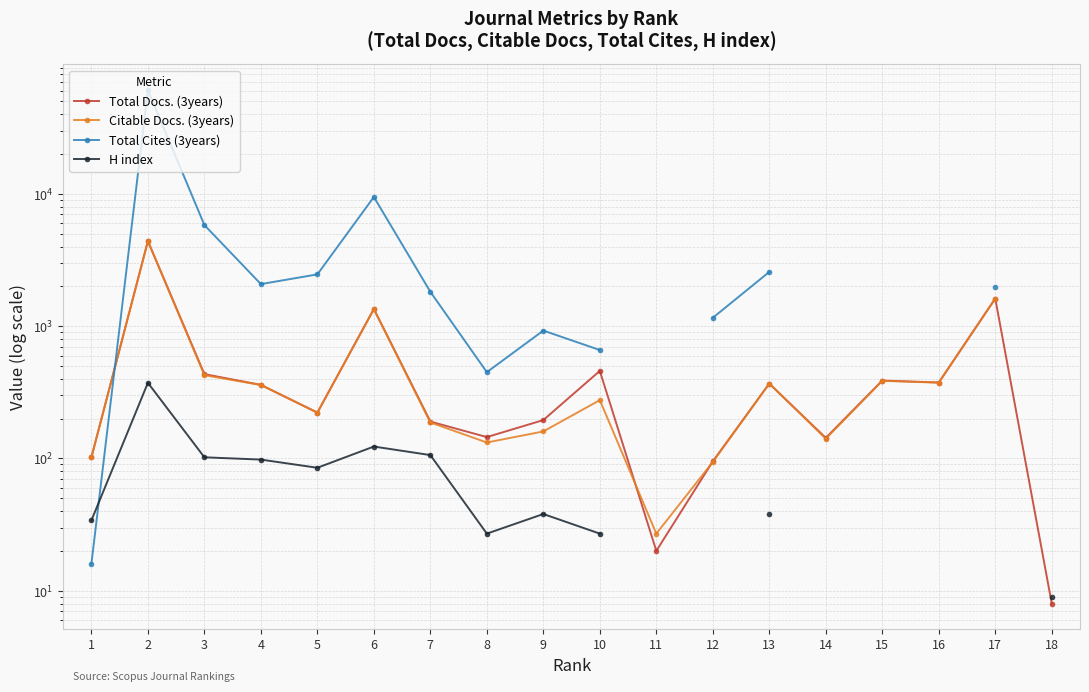

Which series has the largest total across all categories?

Total Docs. (3years)